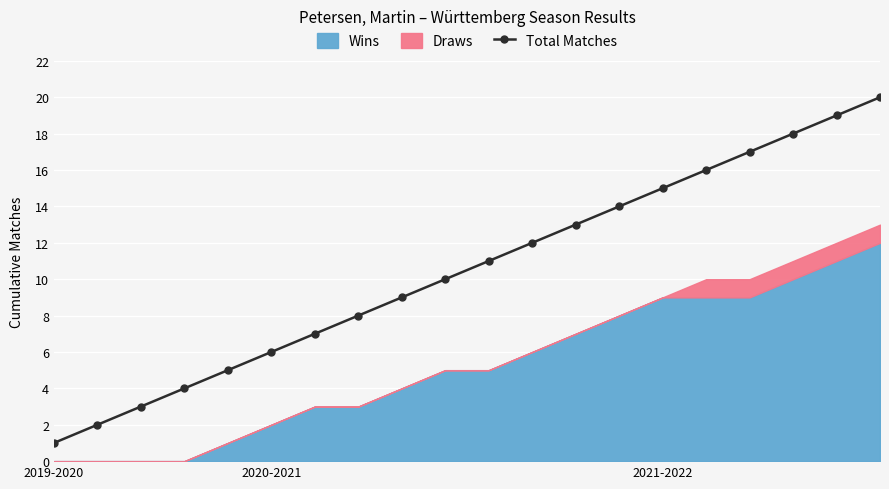

What is the label of the 10th point from the left?

9